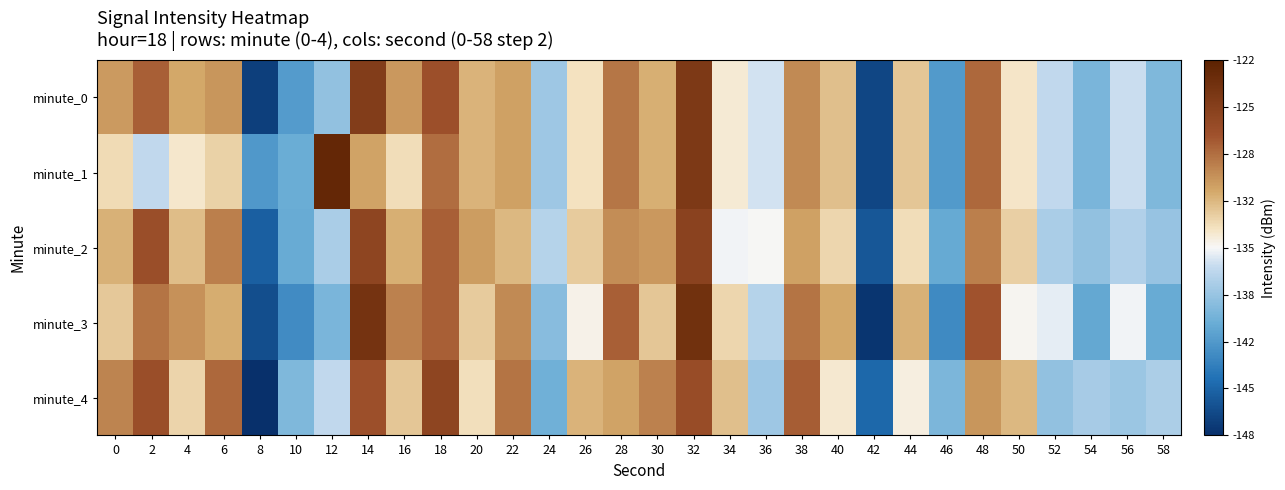

Reading left to right, list all the values displayed in this chart.

minute_0: 0=-130.5	2=-127.8	4=-131.1	6=-130.3	8=-147.1	10=-141.4	12=-138.5	14=-125.0	16=-130.4	18=-126.9	20=-131.6	22=-130.8	24=-138.0	26=-133.6	28=-128.9	30=-131.4	32=-124.6	34=-134.1	36=-135.9	38=-129.8	40=-132.1	42=-146.6	44=-132.4	46=-141.4	48=-128.3	50=-133.8	52=-136.5	54=-139.6	56=-136.1	58=-139.3
minute_1: 0=-133.3	2=-136.5	4=-133.9	6=-132.9	8=-141.6	10=-140.2	12=-122.7	14=-130.9	16=-133.5	18=-128.4	20=-131.6	22=-130.8	24=-138.0	26=-133.6	28=-128.9	30=-131.4	32=-124.6	34=-134.1	36=-135.9	38=-129.8	40=-132.1	42=-146.6	44=-132.4	46=-141.4	48=-128.3	50=-133.8	52=-136.5	54=-139.6	56=-136.1	58=-139.3
minute_2: 0=-131.5	2=-126.8	4=-132.1	6=-129.3	8=-145.1	10=-140.4	12=-137.5	14=-126.0	16=-131.4	18=-127.9	20=-130.6	22=-131.8	24=-137.0	26=-132.6	28=-129.9	30=-130.4	32=-125.6	34=-135.1	36=-134.9	38=-130.8	40=-133.1	42=-145.6	44=-133.4	46=-140.4	48=-129.3	50=-132.8	52=-137.5	54=-138.6	56=-137.1	58=-138.3
minute_3: 0=-132.5	2=-128.8	4=-130.1	6=-131.3	8=-146.1	10=-142.4	12=-139.5	14=-124.0	16=-129.4	18=-127.9	20=-132.6	22=-129.8	24=-139.0	26=-134.6	28=-127.9	30=-132.4	32=-123.6	34=-133.1	36=-136.9	38=-128.8	40=-131.1	42=-147.6	44=-131.4	46=-142.4	48=-127.3	50=-134.8	52=-135.5	54=-140.6	56=-135.1	58=-140.3
minute_4: 0=-129.5	2=-126.8	4=-133.1	6=-128.3	8=-148.1	10=-139.4	12=-136.5	14=-127.0	16=-132.4	18=-125.9	20=-133.6	22=-128.8	24=-140.0	26=-131.6	28=-130.9	30=-129.4	32=-126.6	34=-132.1	36=-137.9	38=-127.8	40=-134.1	42=-144.6	44=-134.4	46=-139.4	48=-130.3	50=-131.8	52=-138.5	54=-137.6	56=-138.1	58=-137.3